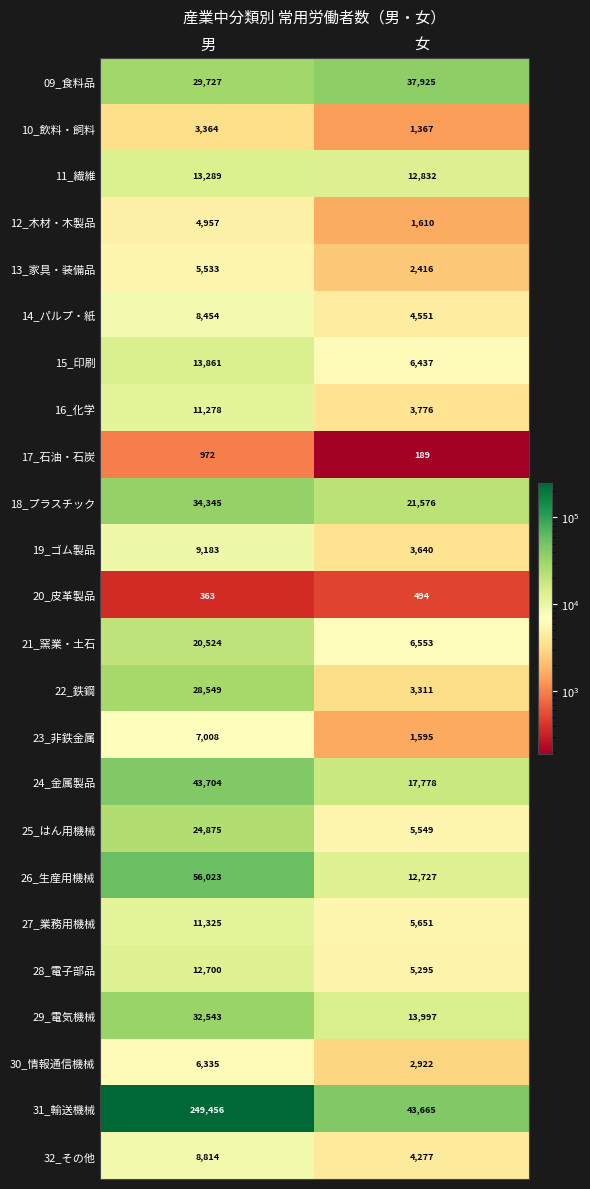

Which series has the largest total across all categories?

31_輸送機械